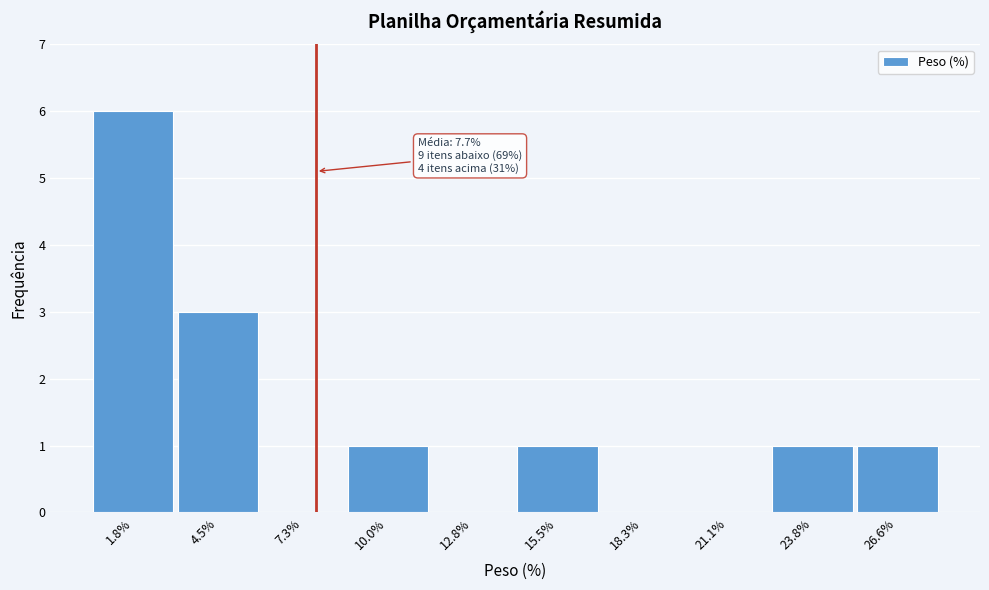

Reading left to right, list all the values displayed in this chart.

1.8%=6	4.5%=3	7.3%=0	10.0%=1	12.8%=0	15.5%=1	18.3%=0	21.1%=0	23.8%=1	26.6%=1